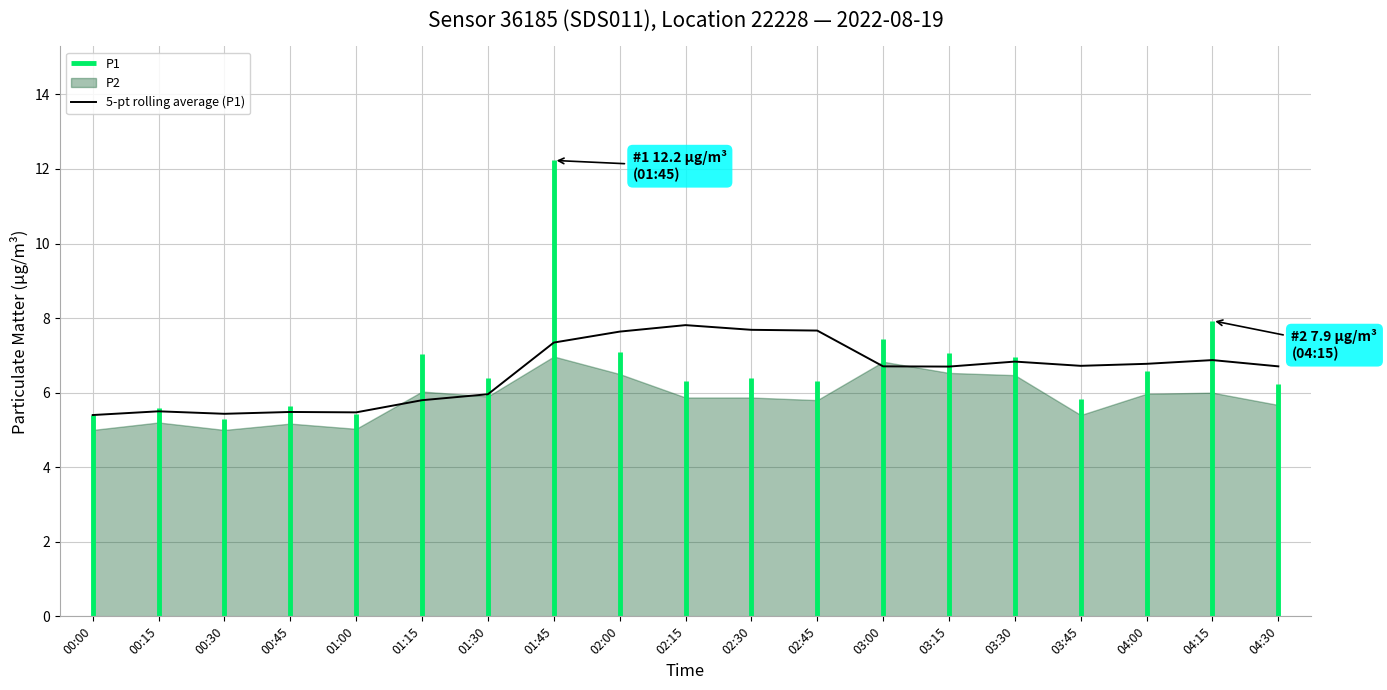

True or false: P2 and P1 intersect in this chart.

False